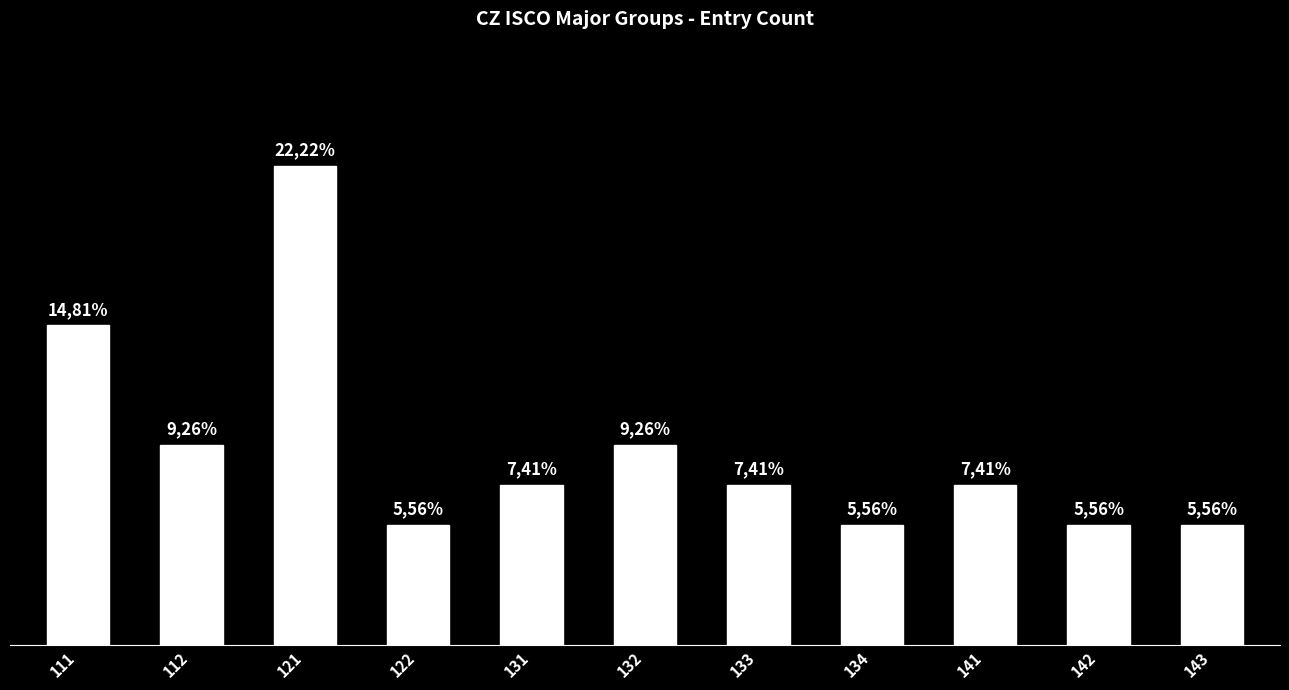

Is it true that the value at 142 is 2.1?

False